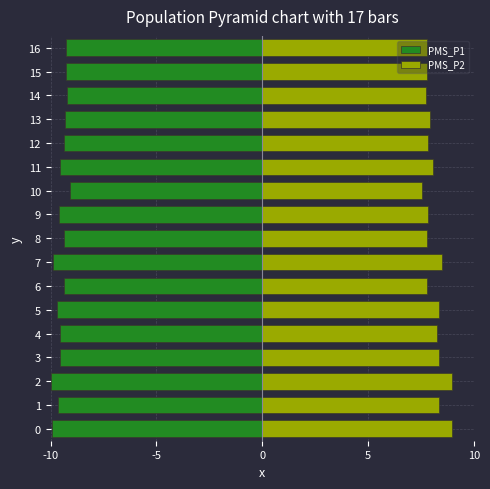

Which series has the widest spread of values?

PMS_P2